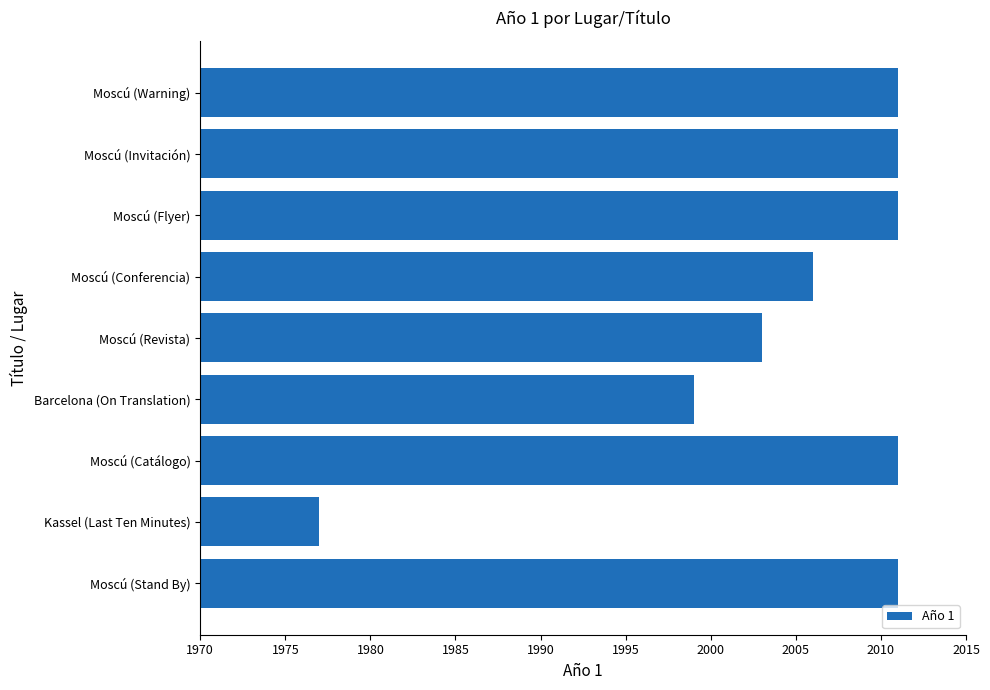

What is the greatest value displayed?

2011